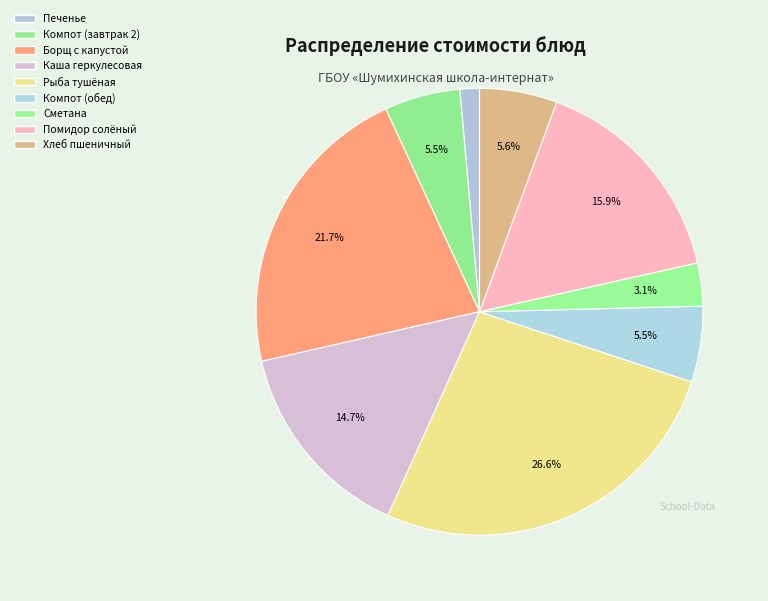

How many slices are in this pie chart?

9